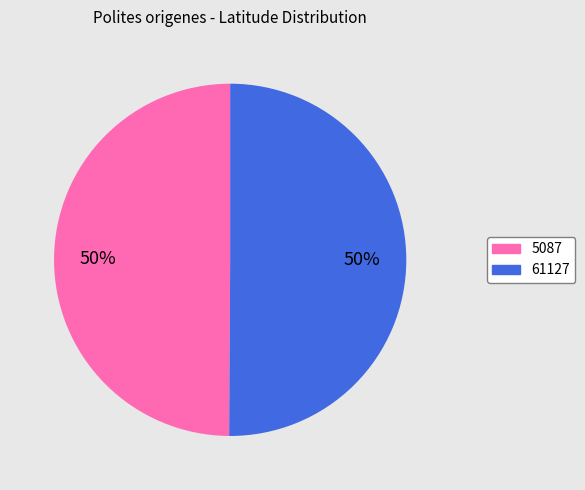

The 61127 slice represents 50% of the pie. True or false?

True